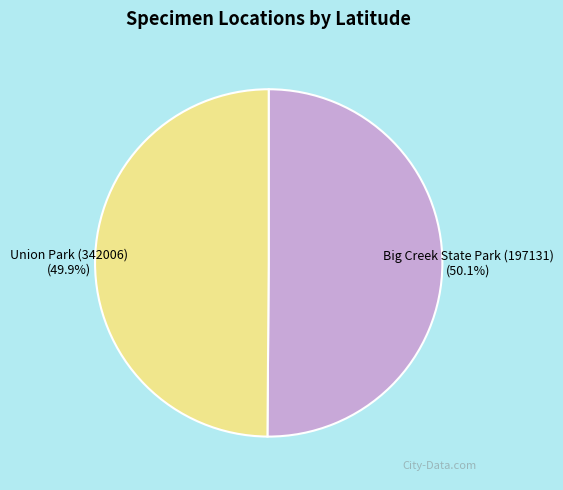

Is there any slice that represents more than half of the pie?

Yes